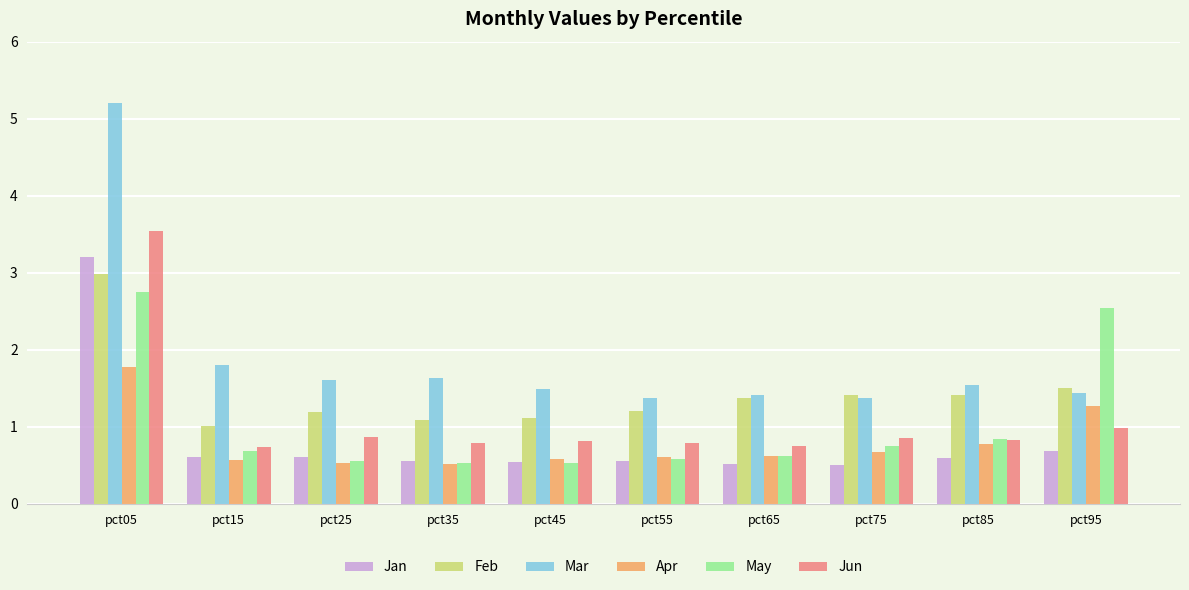

Which series has the largest range (max minus min)?

Mar